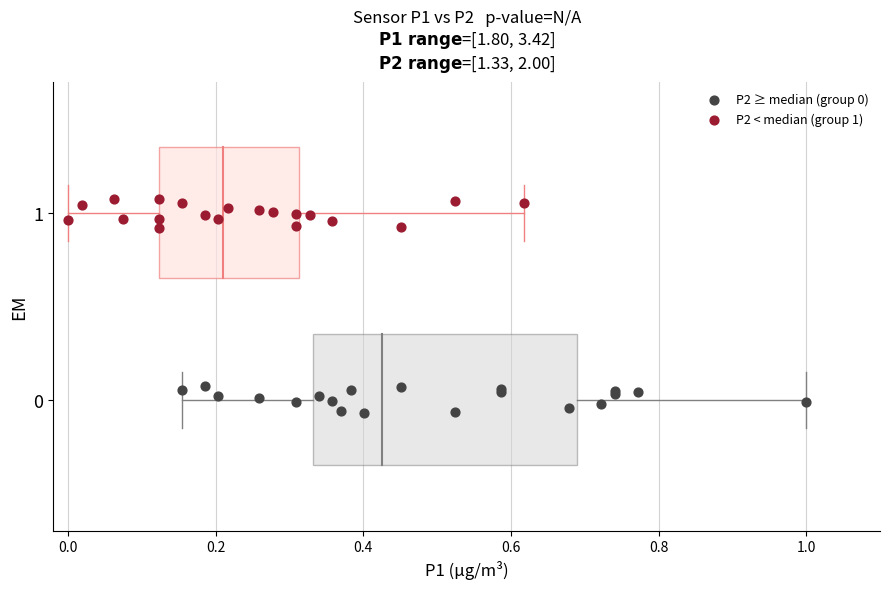

Which series contains the highest Y value?

P2 < median (group 1)